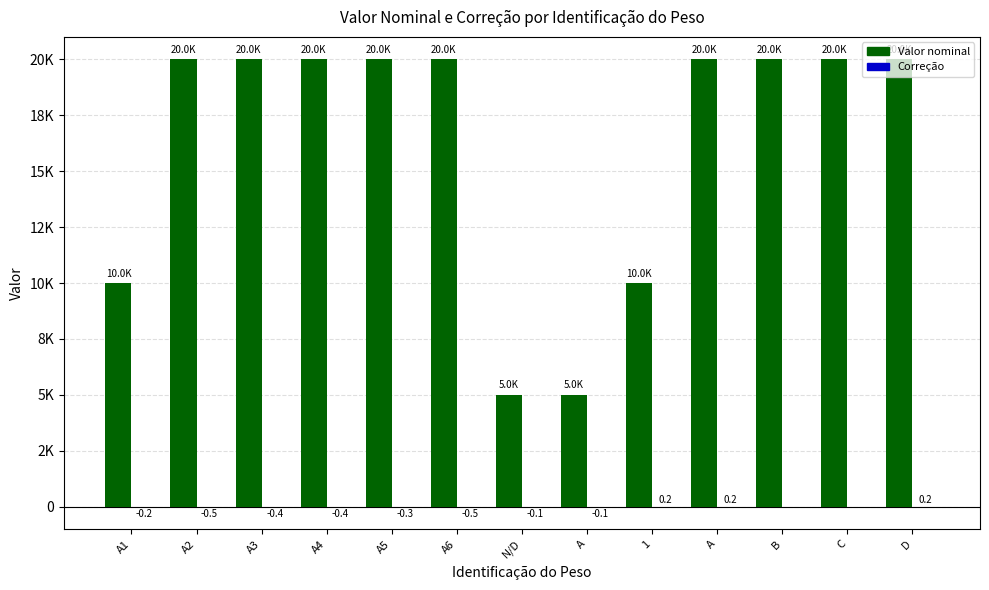

Are the bars grouped side by side (vs. stacked)?

Yes